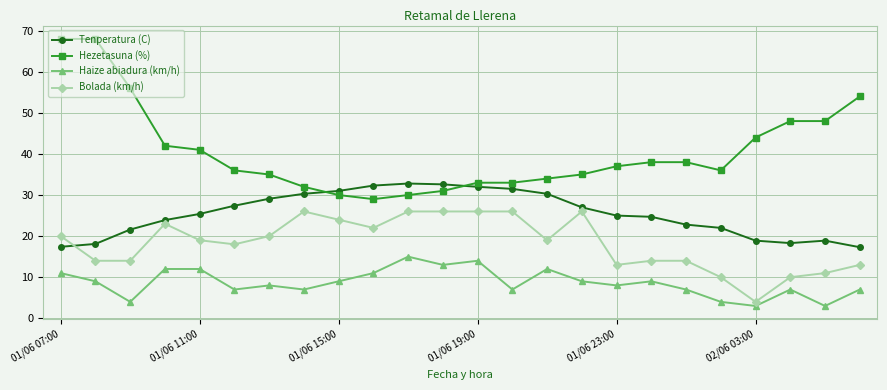

What is the value of the Hezetasuna (%) point at the 6th from the left?

36.0